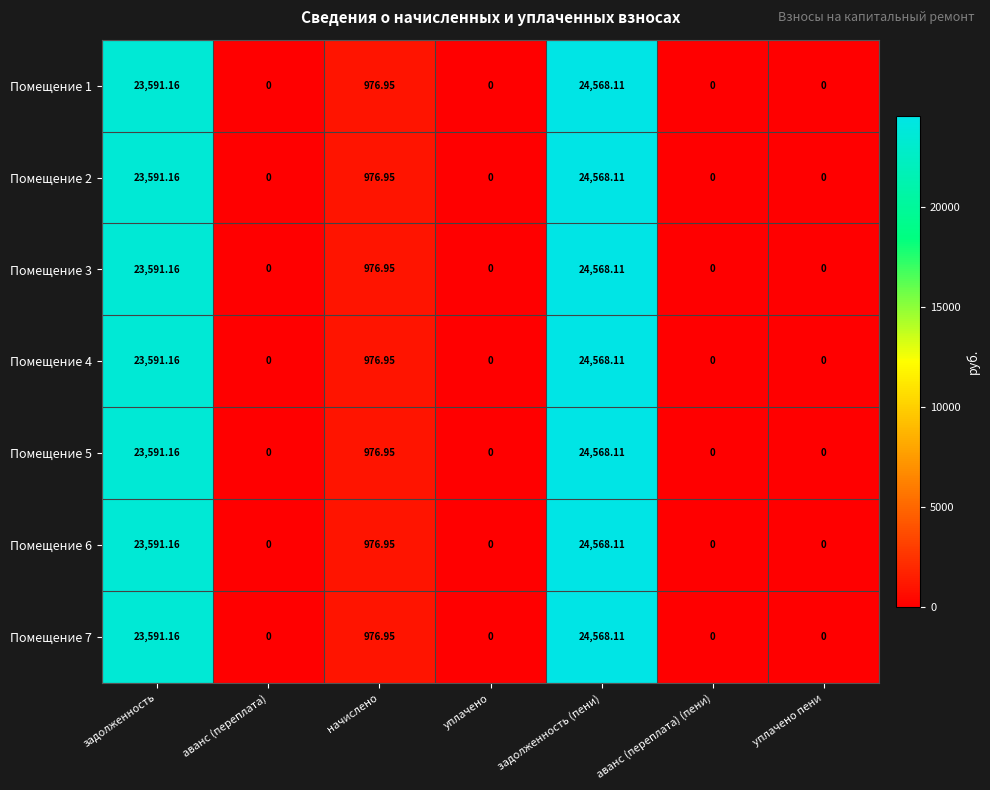

Where is Помещение 6 nearest to the value 12284?

начислено